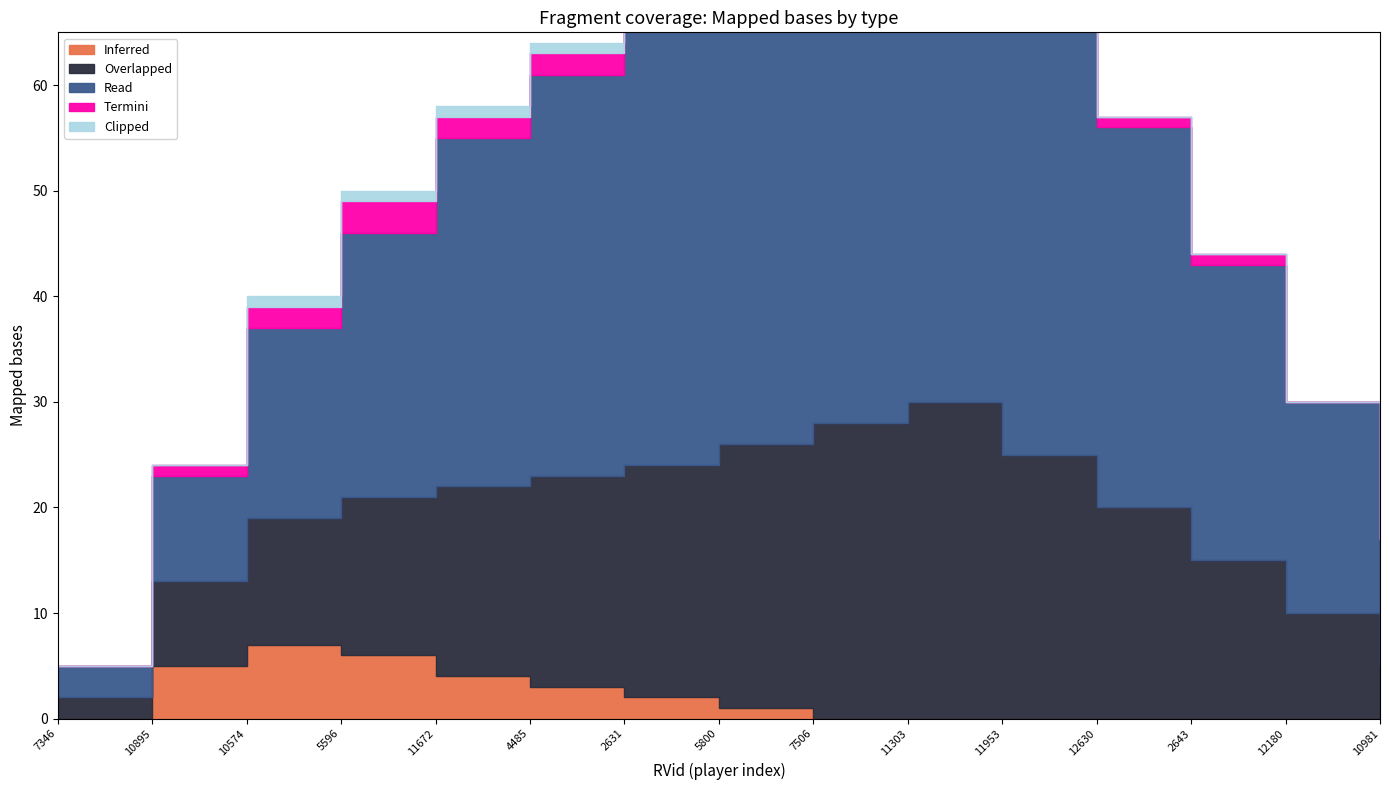

At which label does Termini first exceed 1?

10574